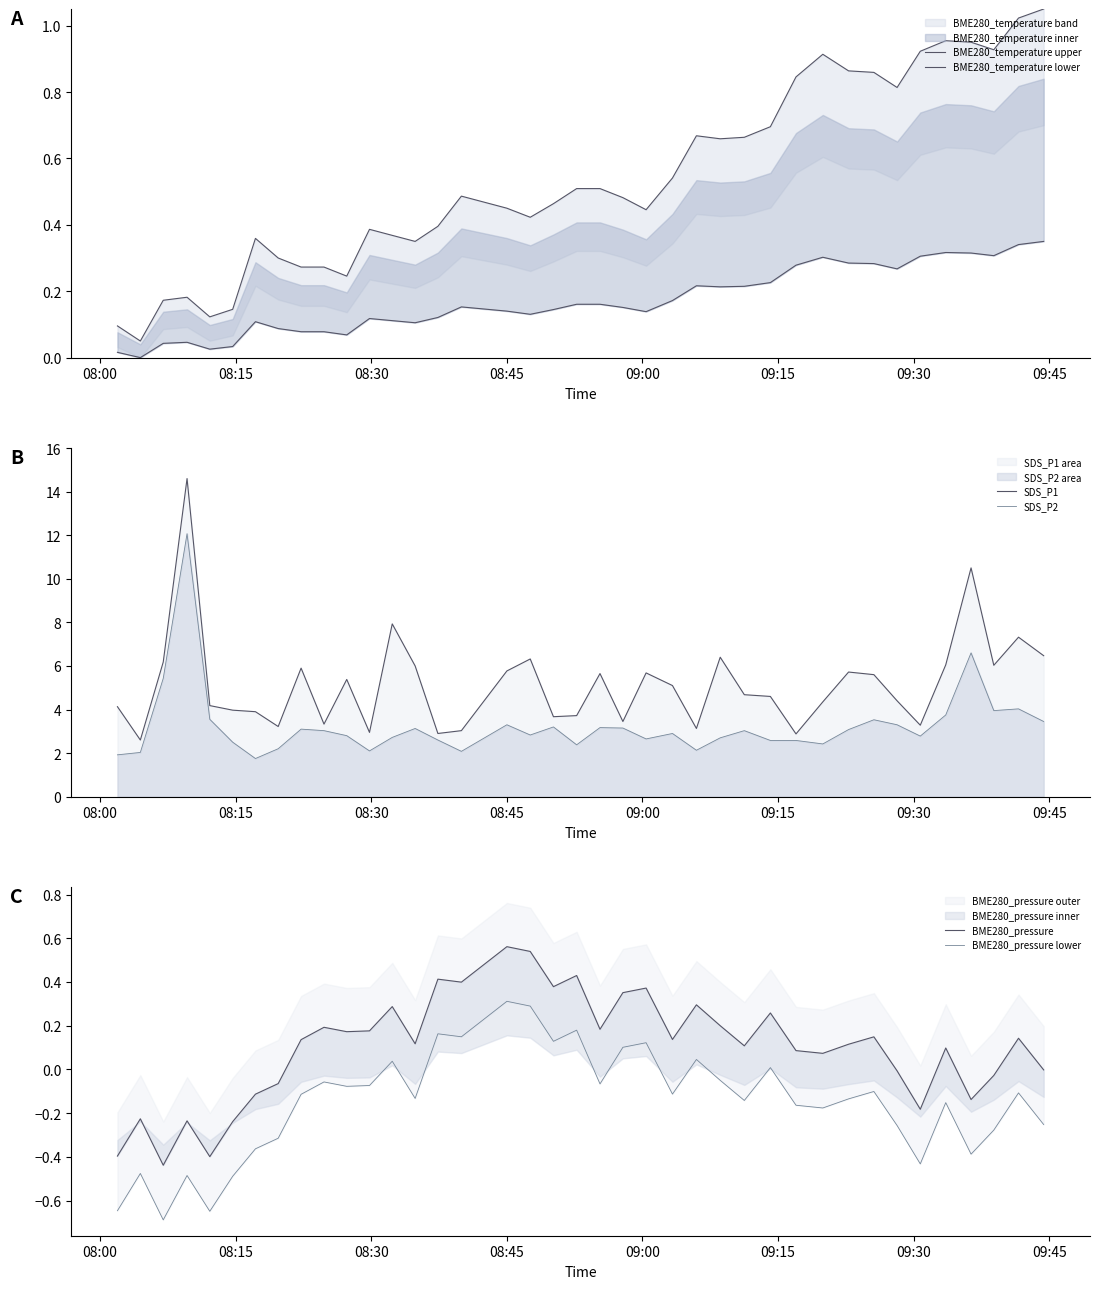

What is the highest value of the SDS_P1 series?

14.6